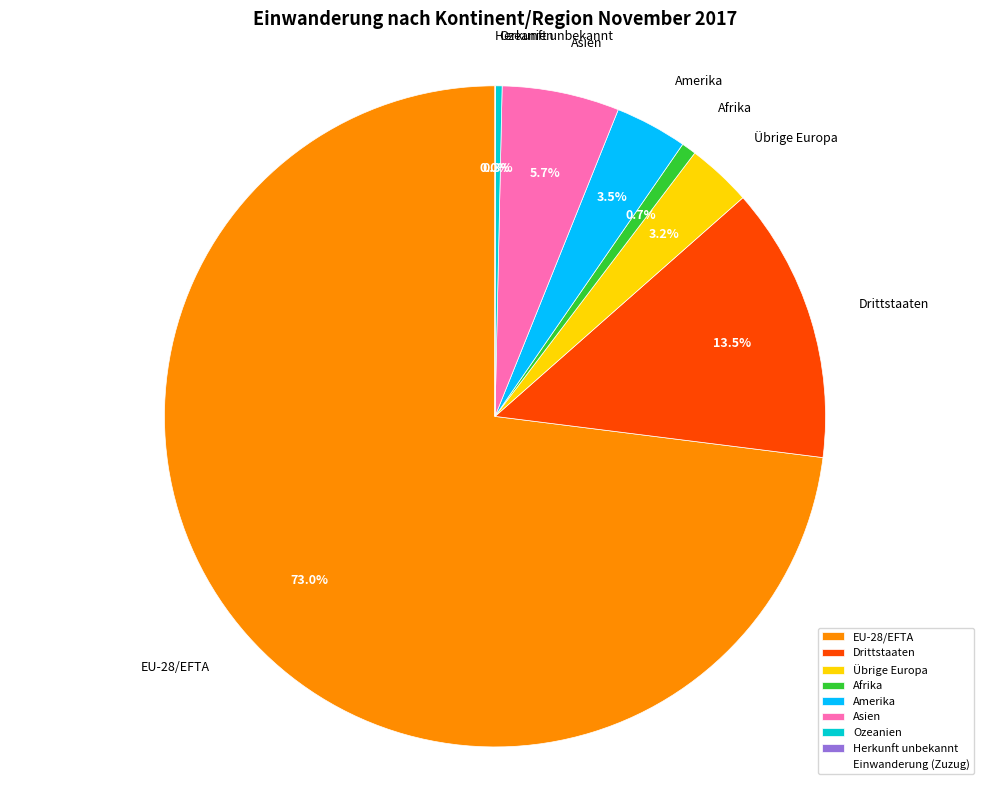

To the nearest percent, what is the combined percentage of Drittstaaten and Übrige Europa?

17%